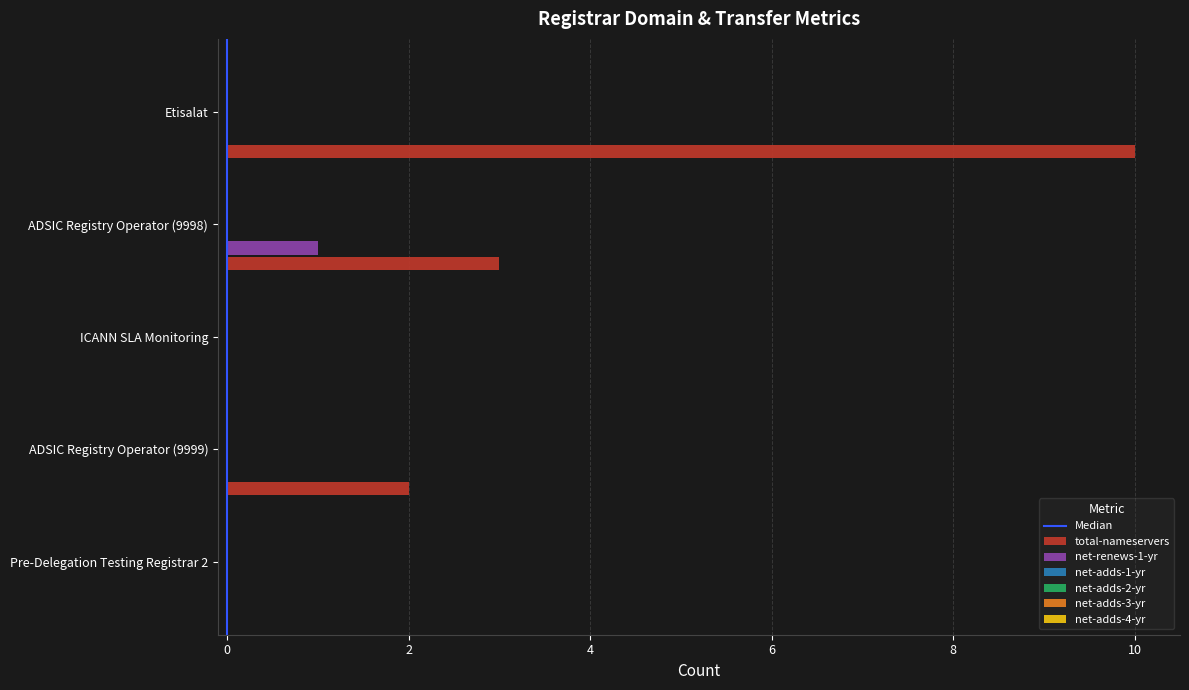

What is the sum of all total-nameservers values?

15